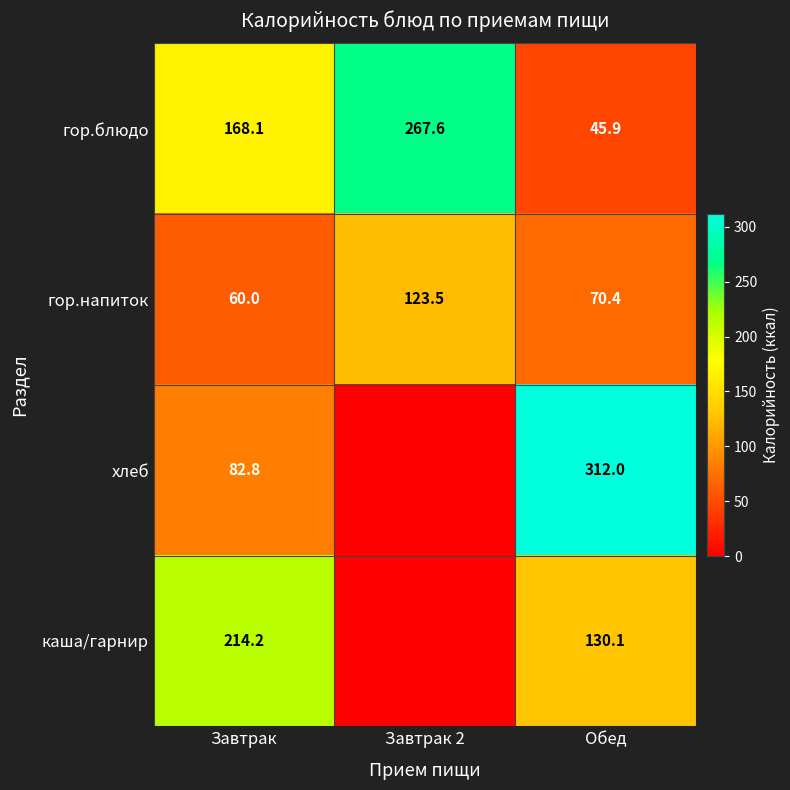

The value of хлеб at Завтрак is 82.8. True or false?

True